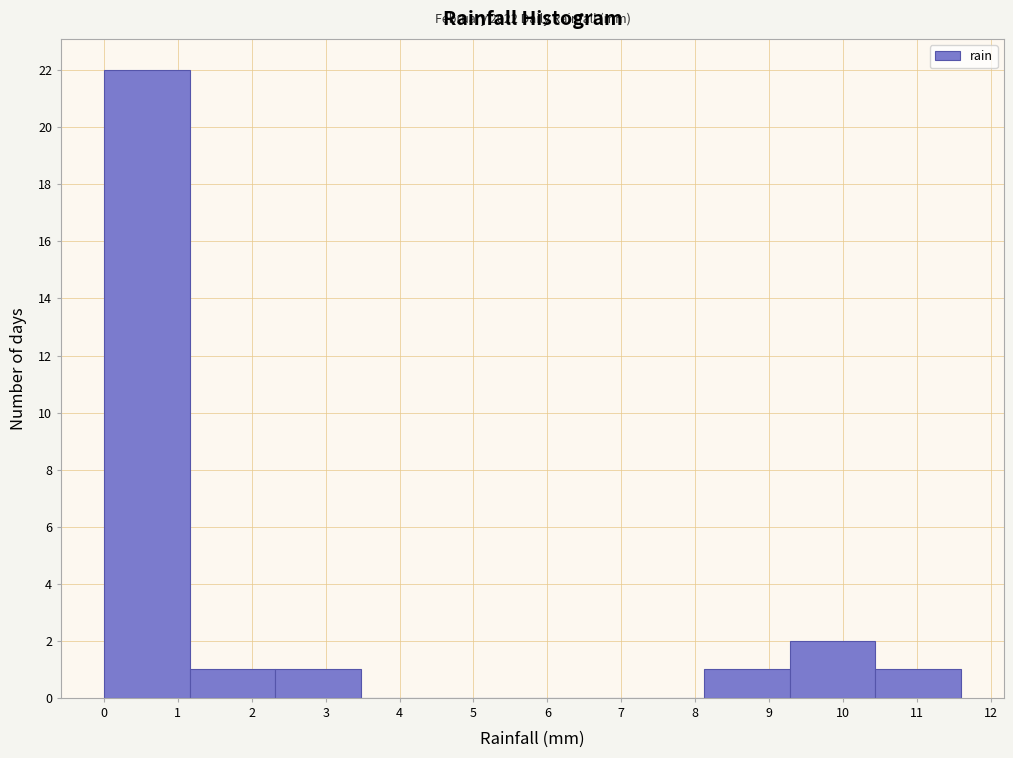

Which range on the x-axis has the tallest bar?

0.00 to 1.16